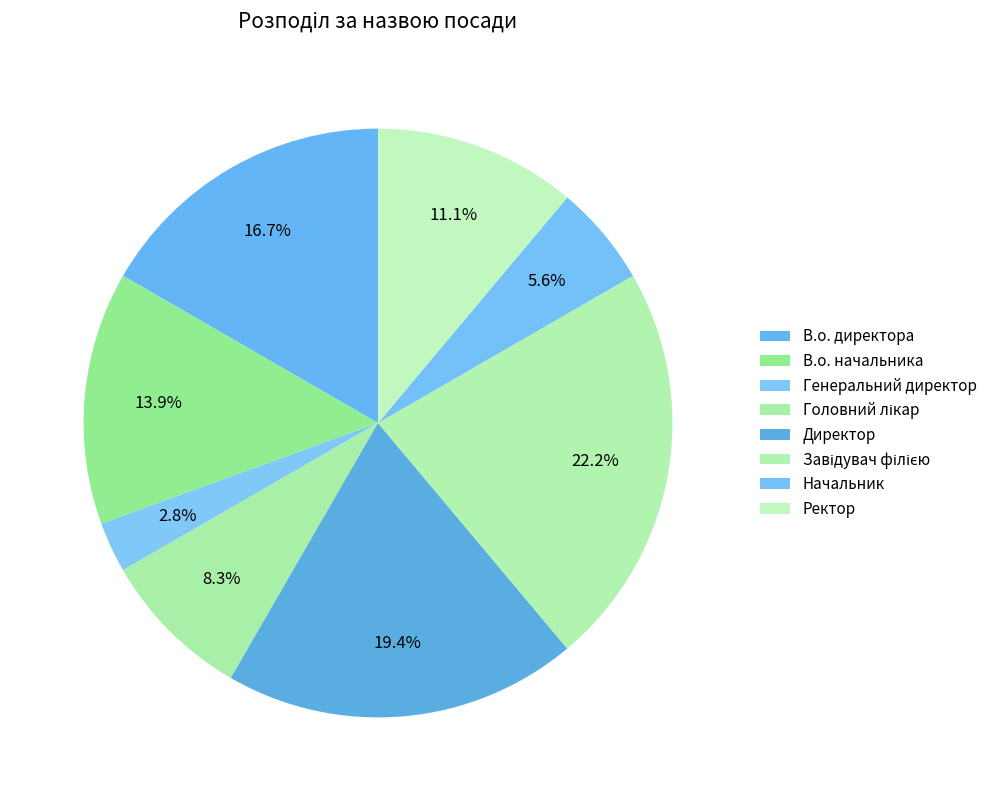

What is the change in value from В.о. начальника to Генеральний директор?

-4